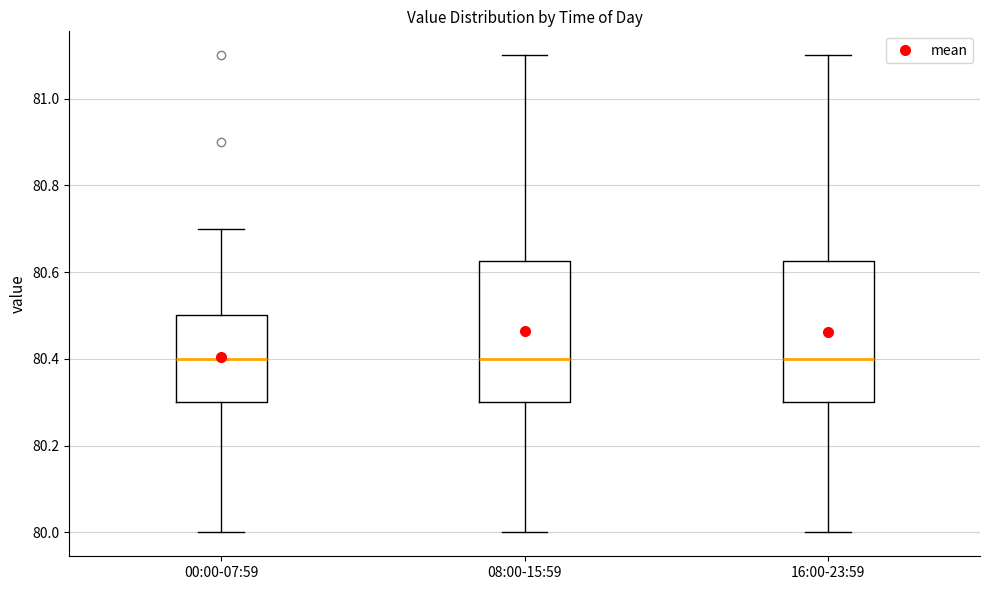

Reading left to right, read every box against the y-axis: the position of its median line, the range the box covers, and the ends of its whiskers. The values are not printed on the chart, so give them approximately, as read against the axis.

00:00-07:59: median 80.40, box 80.30 to 80.50, whiskers 80.00 to 80.70
08:00-15:59: median 80.40, box 80.30 to 80.62, whiskers 80.00 to 81.10
16:00-23:59: median 80.40, box 80.30 to 80.62, whiskers 80.00 to 81.10